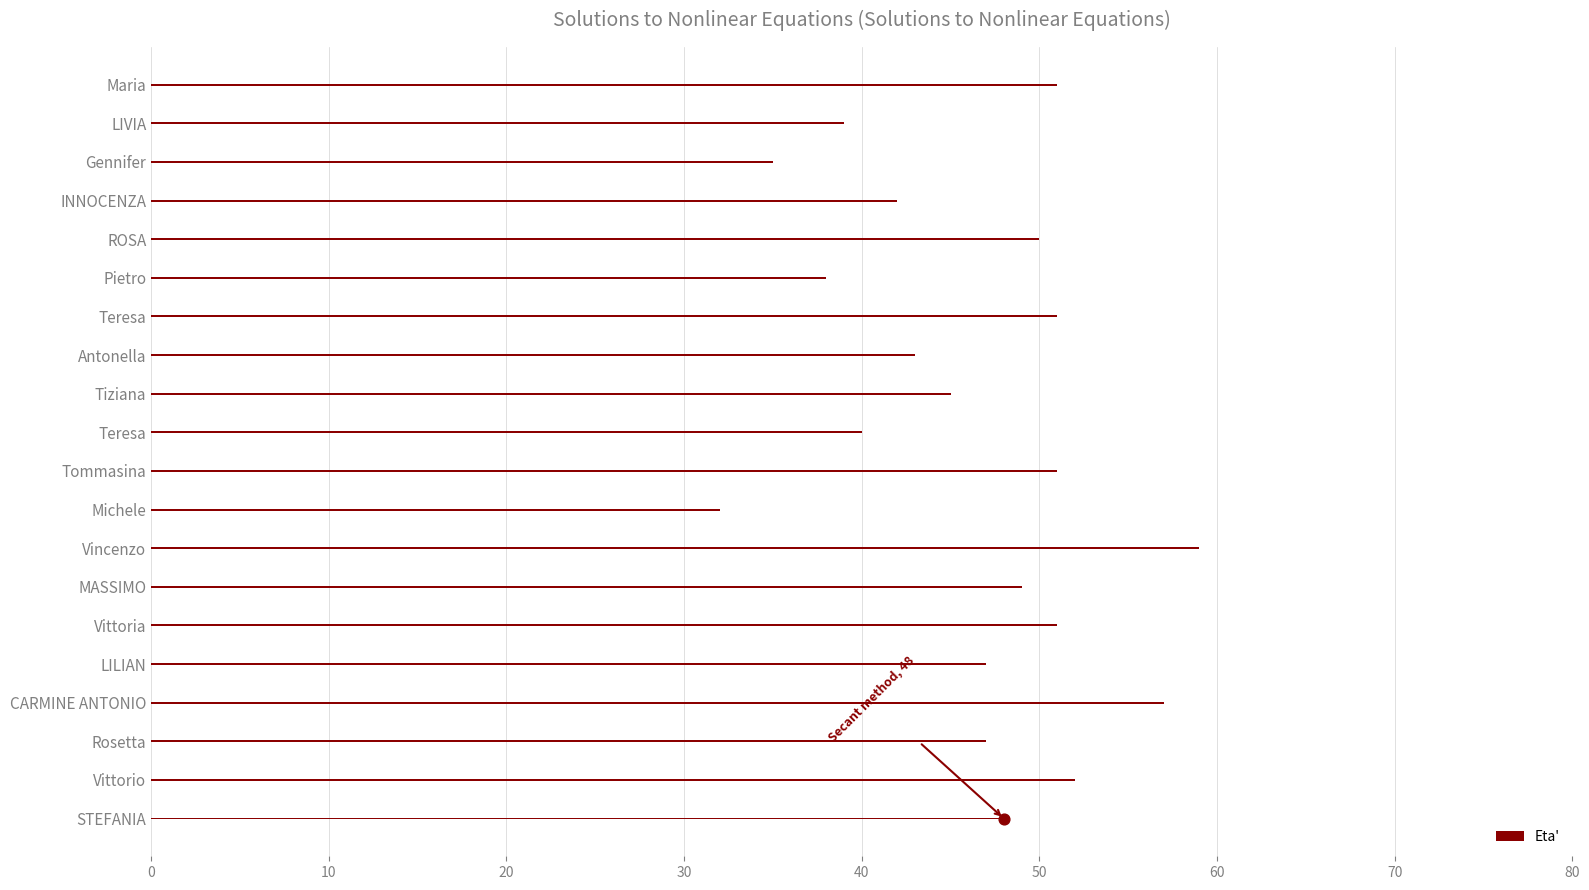

How many data points in Eta' are less than 48?

10